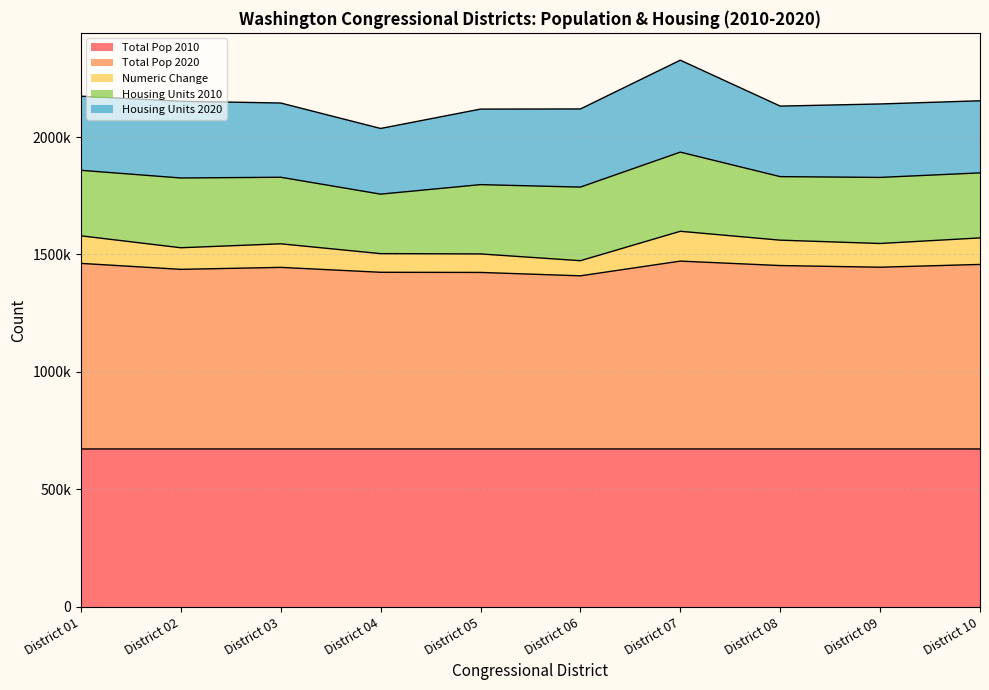

Does the chart have visible grid lines?

Yes